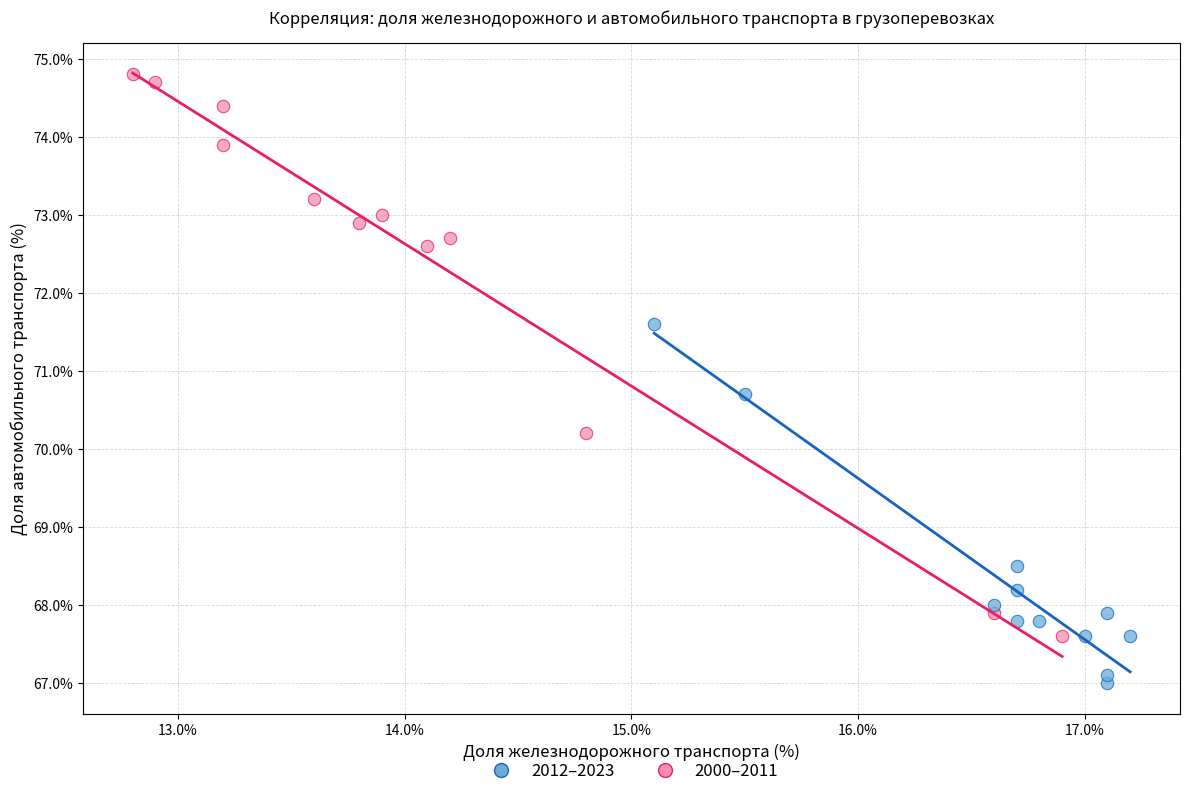

Which series contains the lowest Y value?

2012–2023